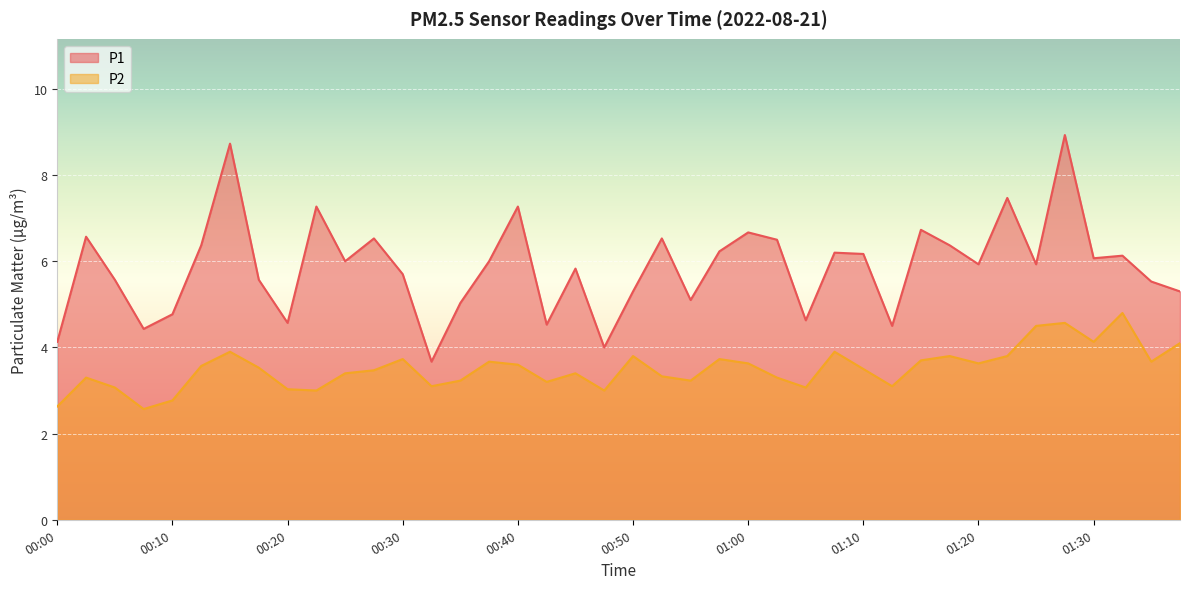

What is the sum of the P2 values at 00:20 and 01:02?

6.3